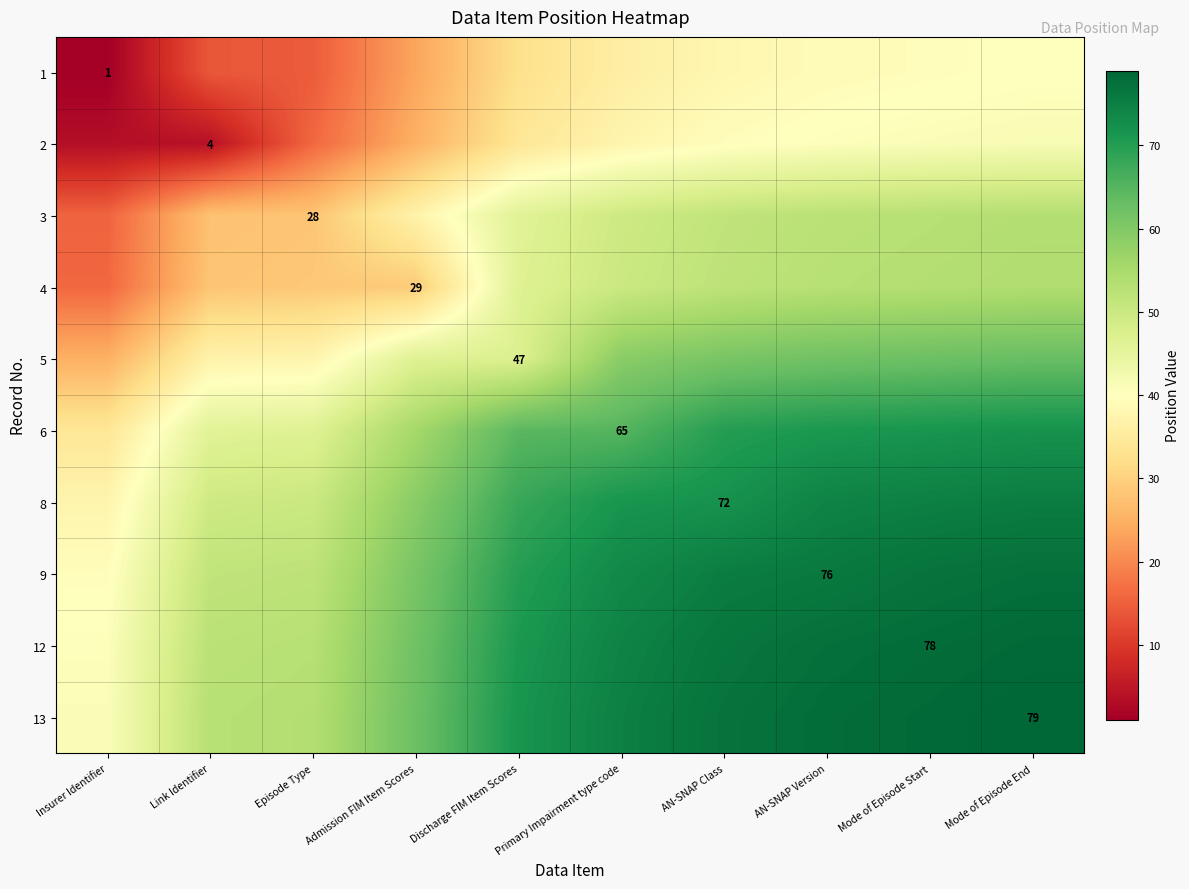

The value of 12 at Mode of Episode Start is 78.0. True or false?

True